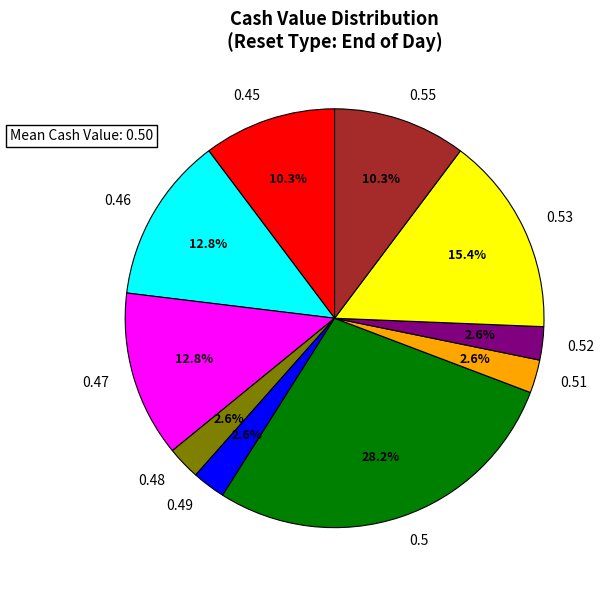

To the nearest percent, what is the average slice percentage?

10%